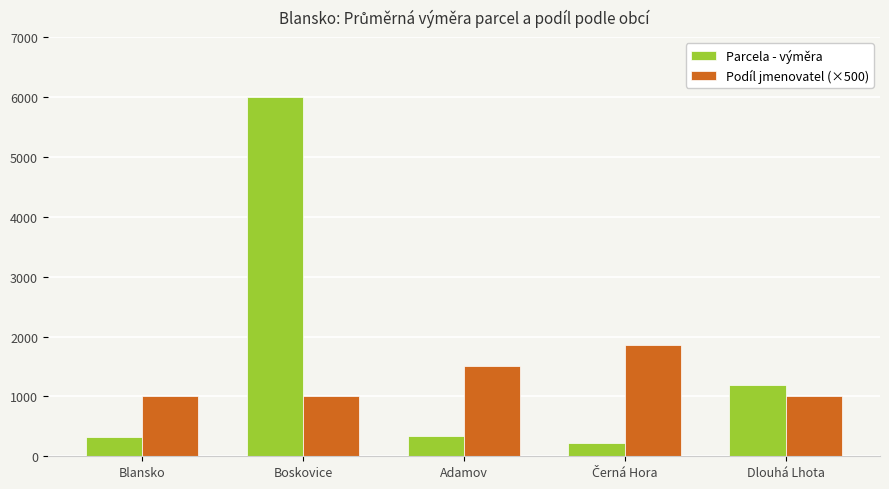

What are all the series names shown in the legend?

Parcela - výměra, Podíl jmenovatel (×500)